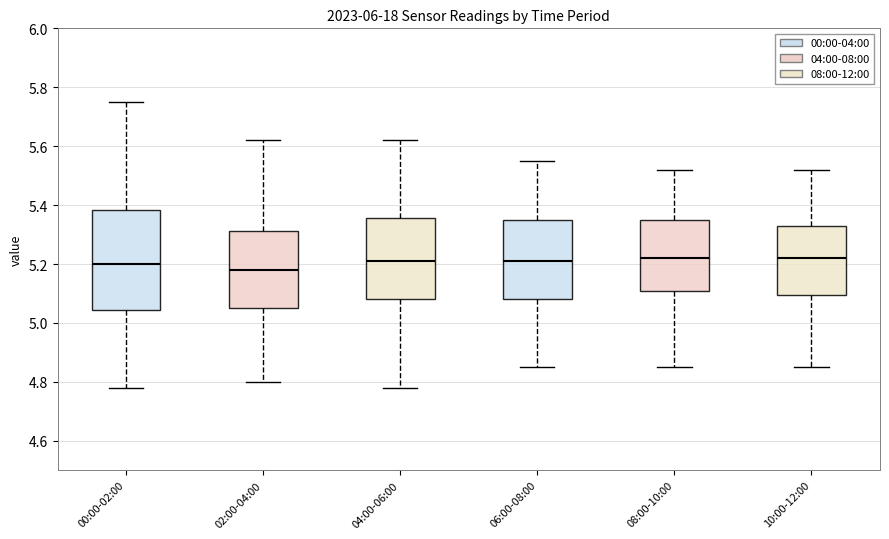

Where is the lower edge of the box for 06:00-08:00 on the y-axis? The values are not printed on the chart, so give them approximately, as read against the axis.

5.08